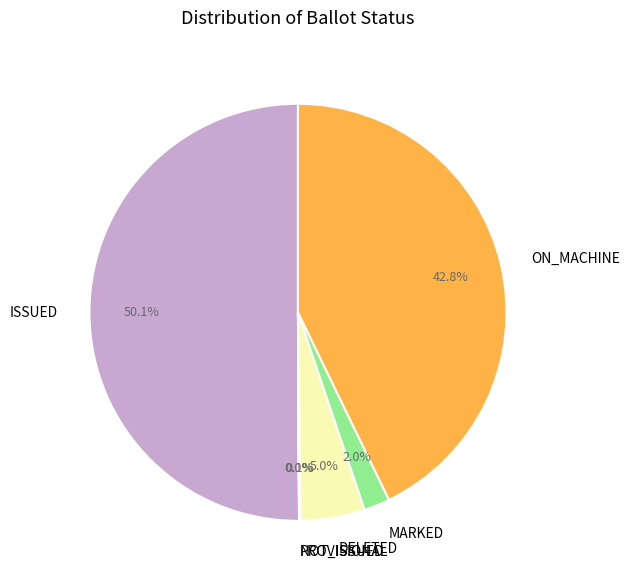

To the nearest percent, what is the average slice percentage?

17%